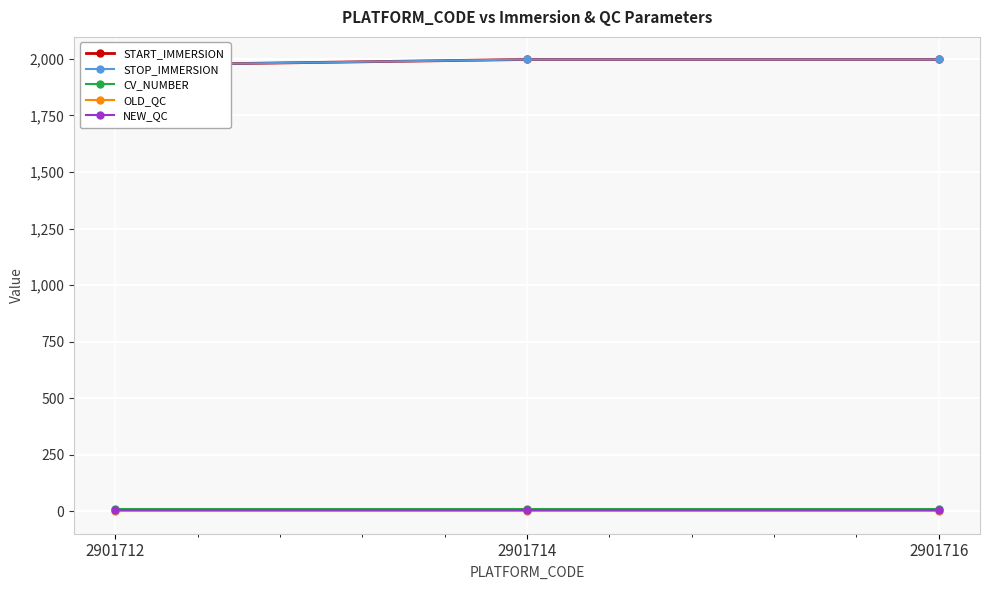

How many lines are shown in the chart?

5